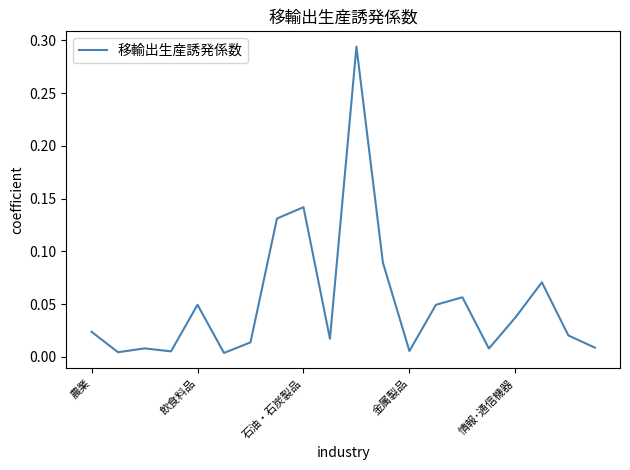

List the labels in order of value, smallest first.

5, 飲食料品, 金属製品, 12, 15, 石油・石炭製品, 19, 6, 9, 18, 農業, 16, 13, 情報･通信機器, 14, 17, 11, 7, 8, 10